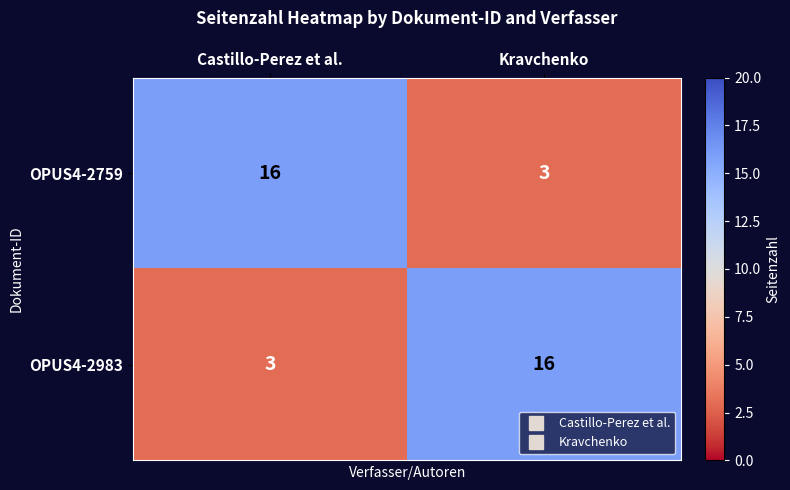

What is the lowest value of the OPUS4-2983 series?

3